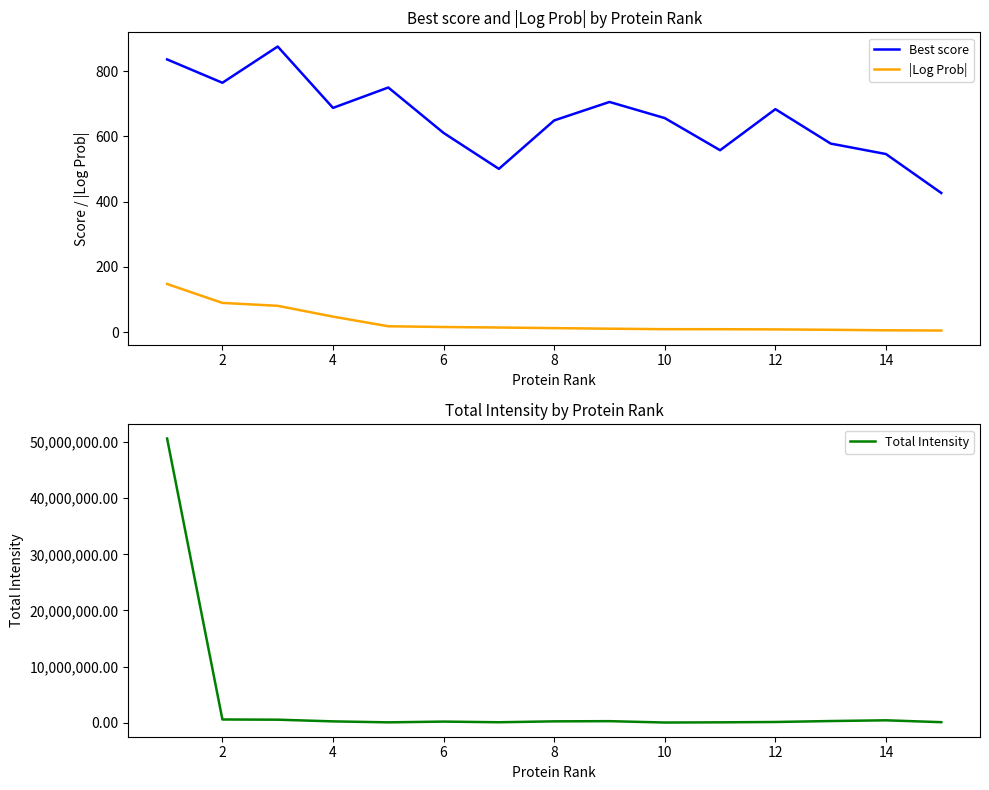

True or false: Best score and Total Intensity cross at least once.

False